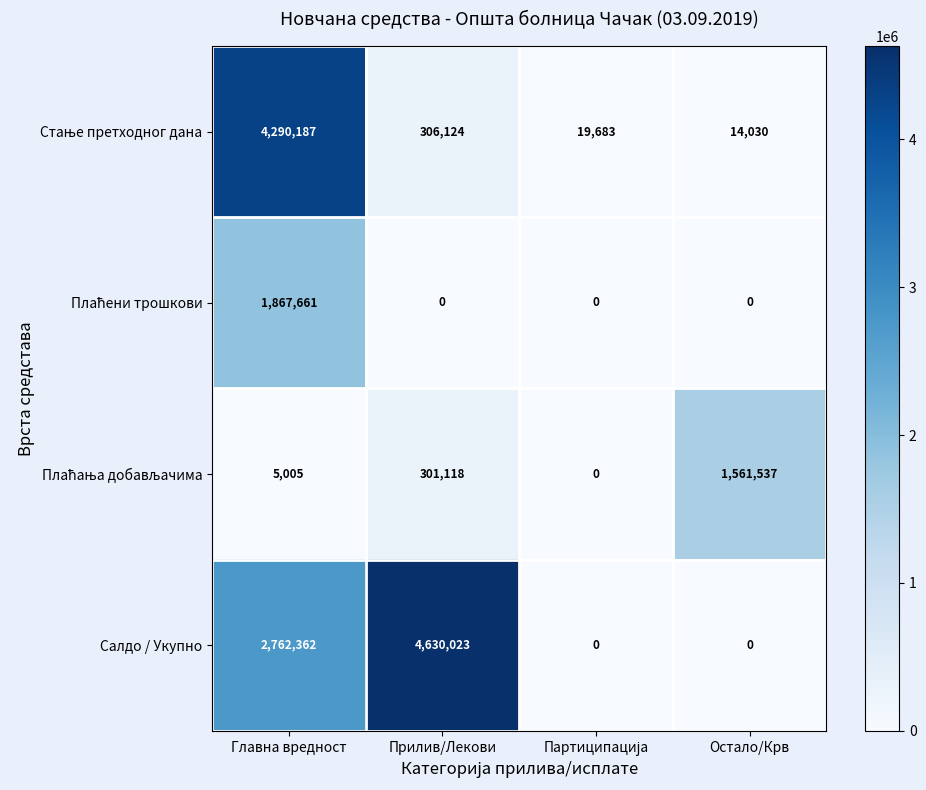

At how many categories does at least one series exceed 3928446?

2